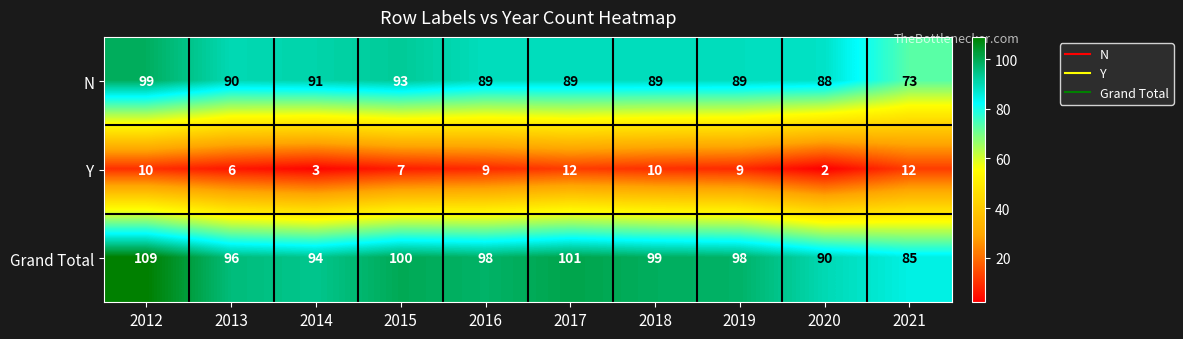

Reading left to right, transcribe all the data shown in this chart.

N: 2012=99	2013=90	2014=91	2015=93	2016=89	2017=89	2018=89	2019=89	2020=88	2021=73
Y: 2012=10	2013=6	2014=3	2015=7	2016=9	2017=12	2018=10	2019=9	2020=2	2021=12
Grand Total: 2012=109	2013=96	2014=94	2015=100	2016=98	2017=101	2018=99	2019=98	2020=90	2021=85